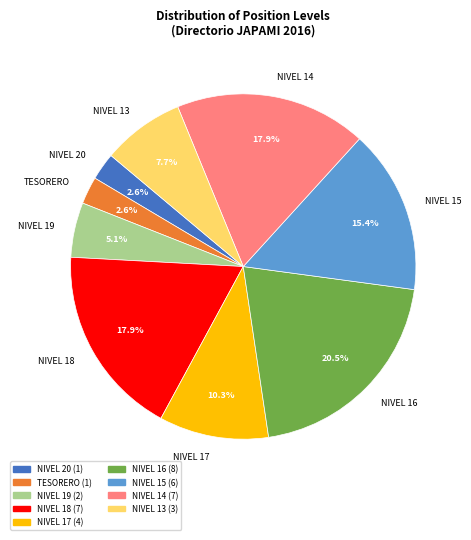

Combined, do NIVEL 16 and NIVEL 14 account for over 50%?

No